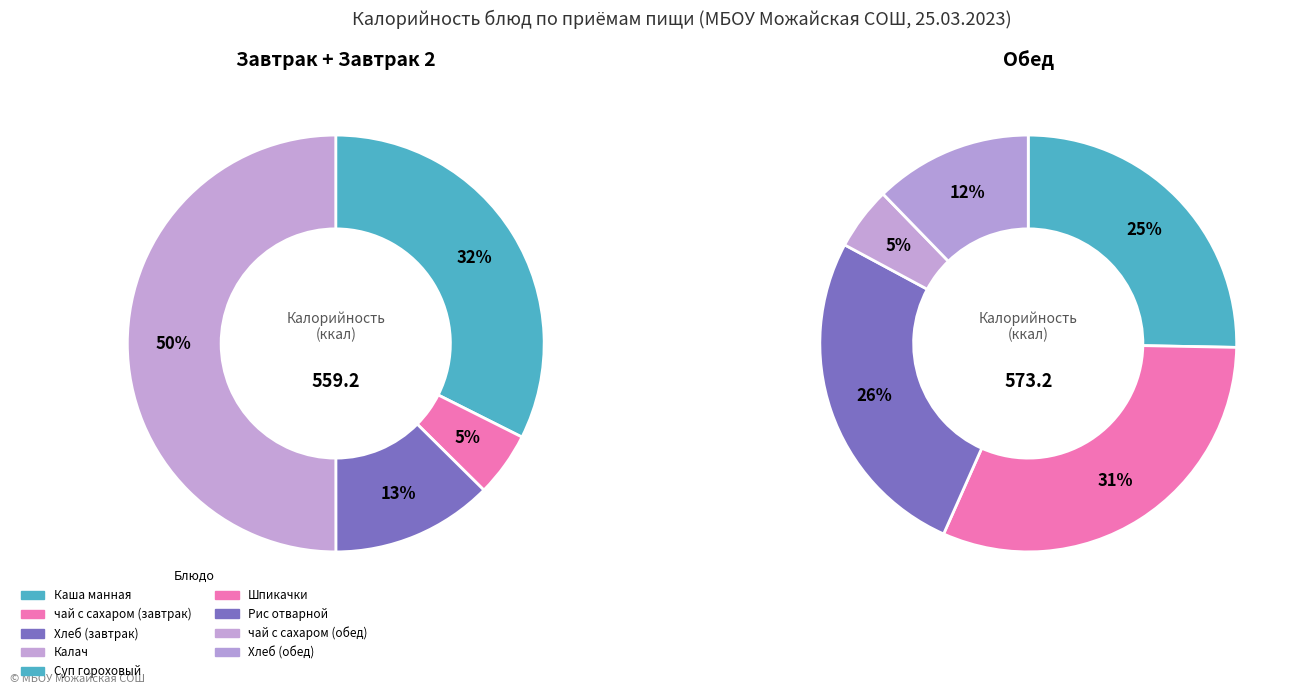

How many slices are in this pie chart?

9